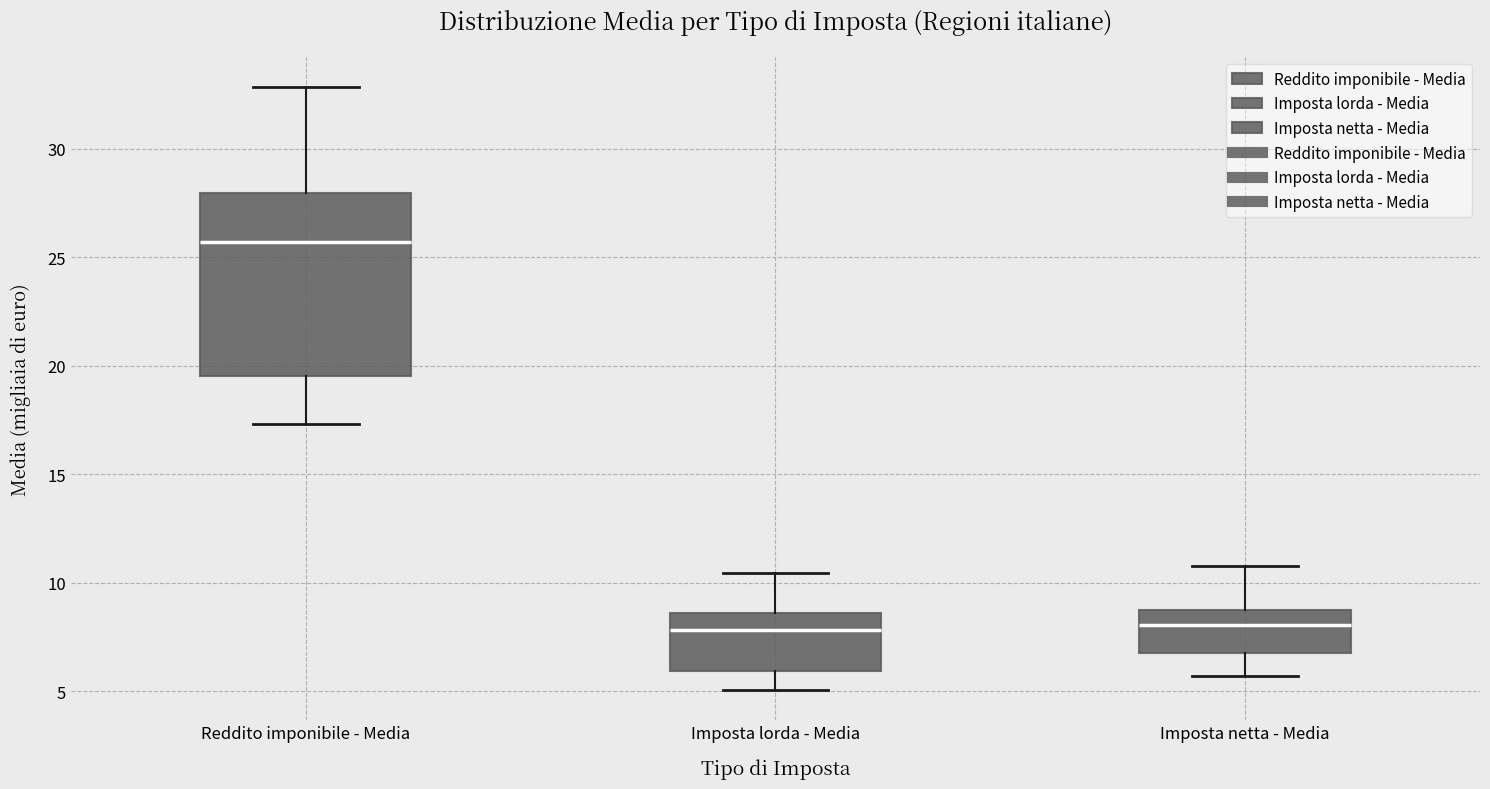

Which box is the tallest, from its lower edge to its upper edge?

Reddito imponibile - Media